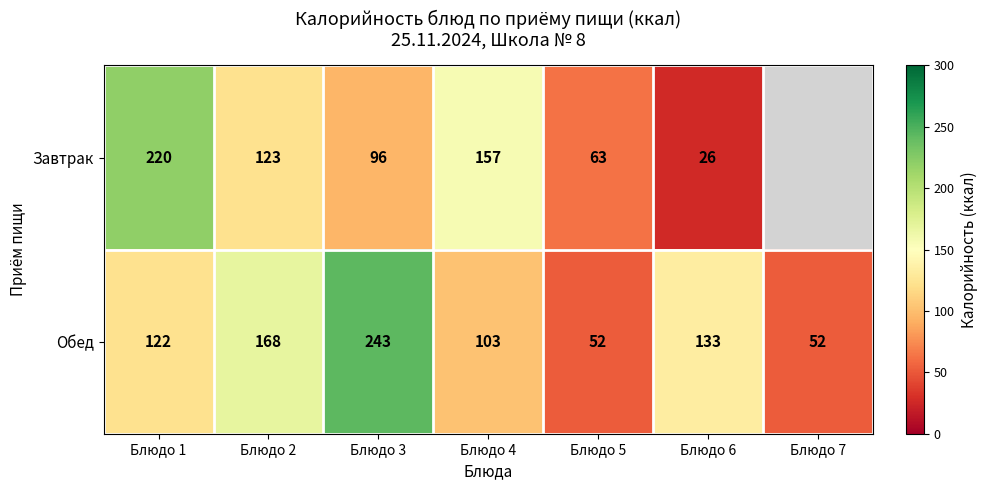

What is the spread (max minus min) of values at Блюдо 6?

107